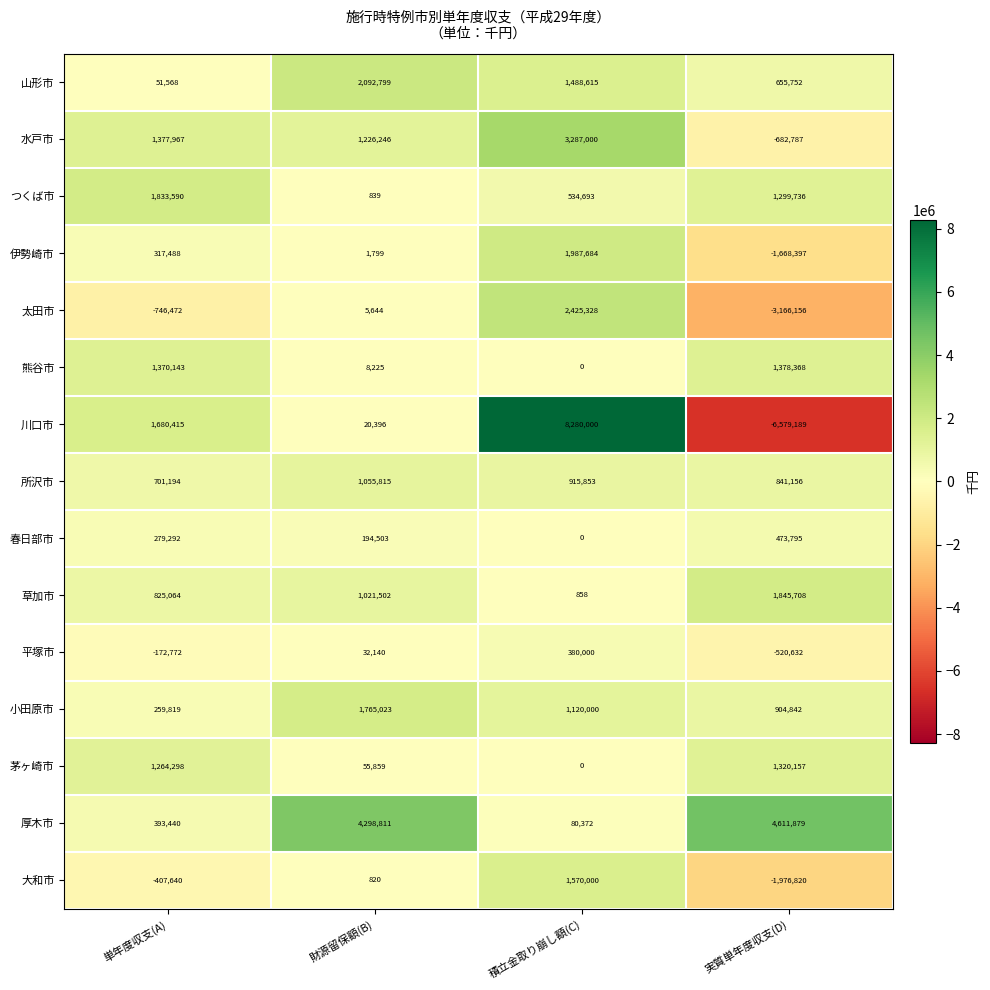

At which category is the sum across all series the highest?

積立金取り崩し額(C)